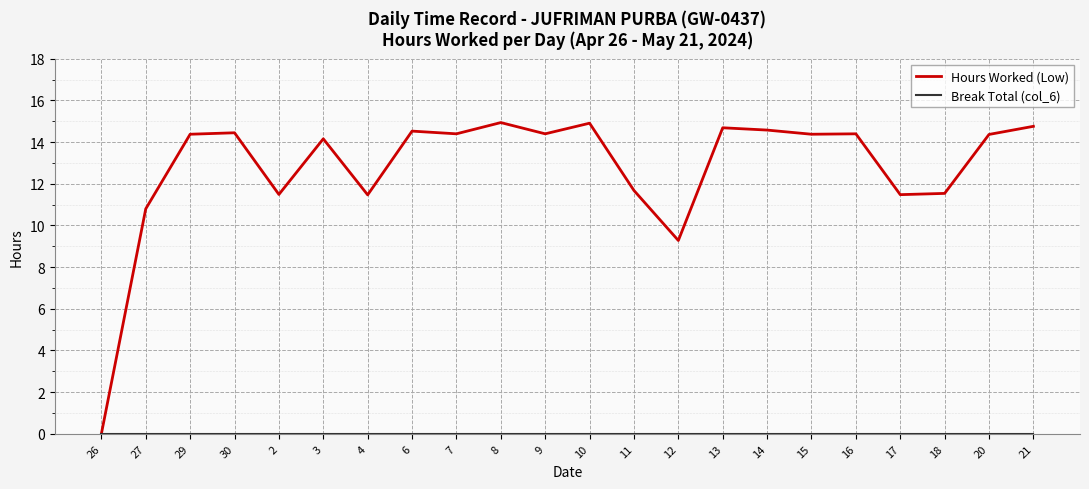

What is the difference between the Hours Worked (Low) values at 16 and 3?

0.2